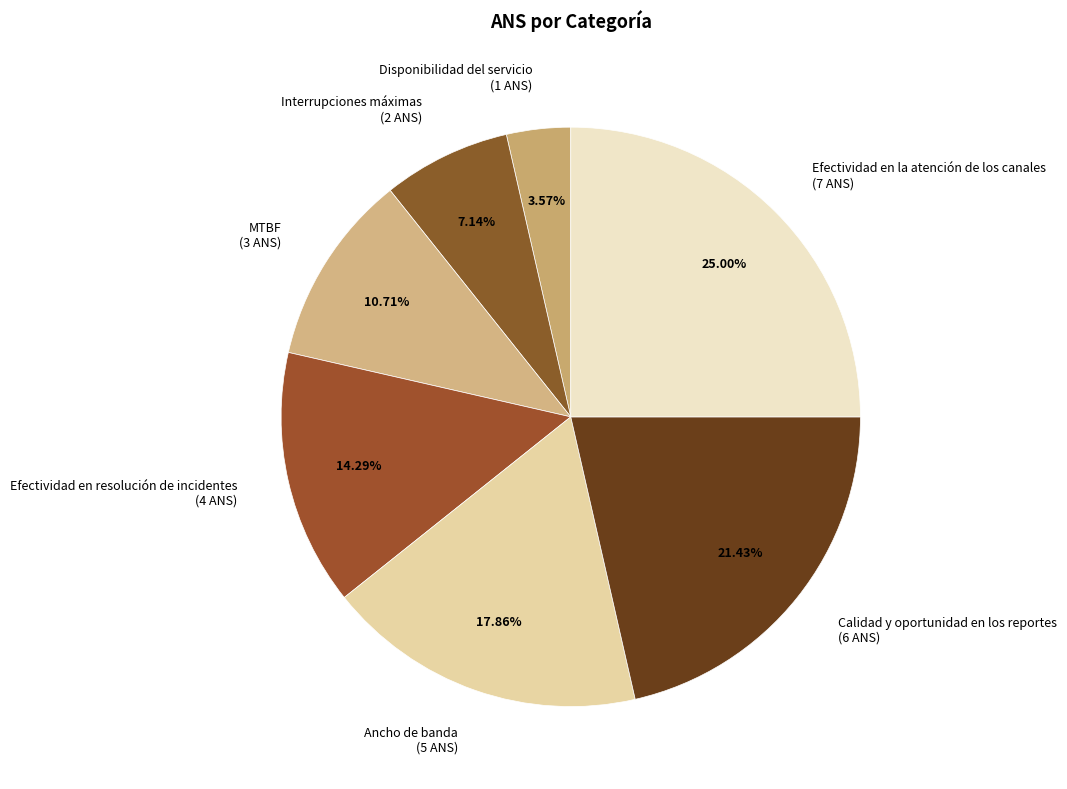

Is there a majority slice in this chart?

No